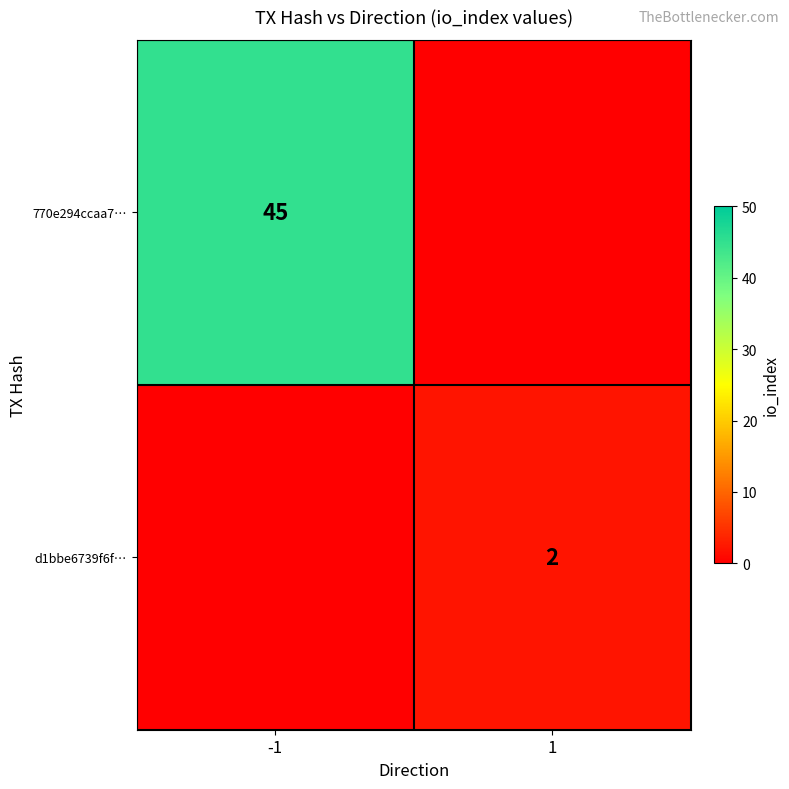

Is the value of 770e294ccaa7… at -1 greater than the value of d1bbe6739f6f… at 1?

Yes